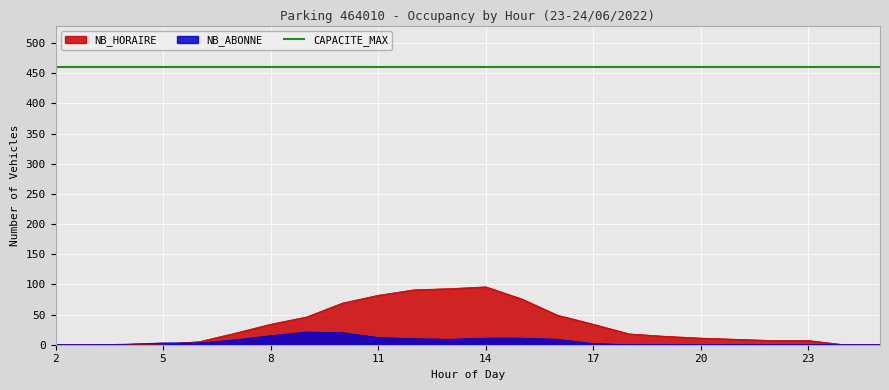

True or false: NB_HORAIRE has more than 2 interior local peaks.

False